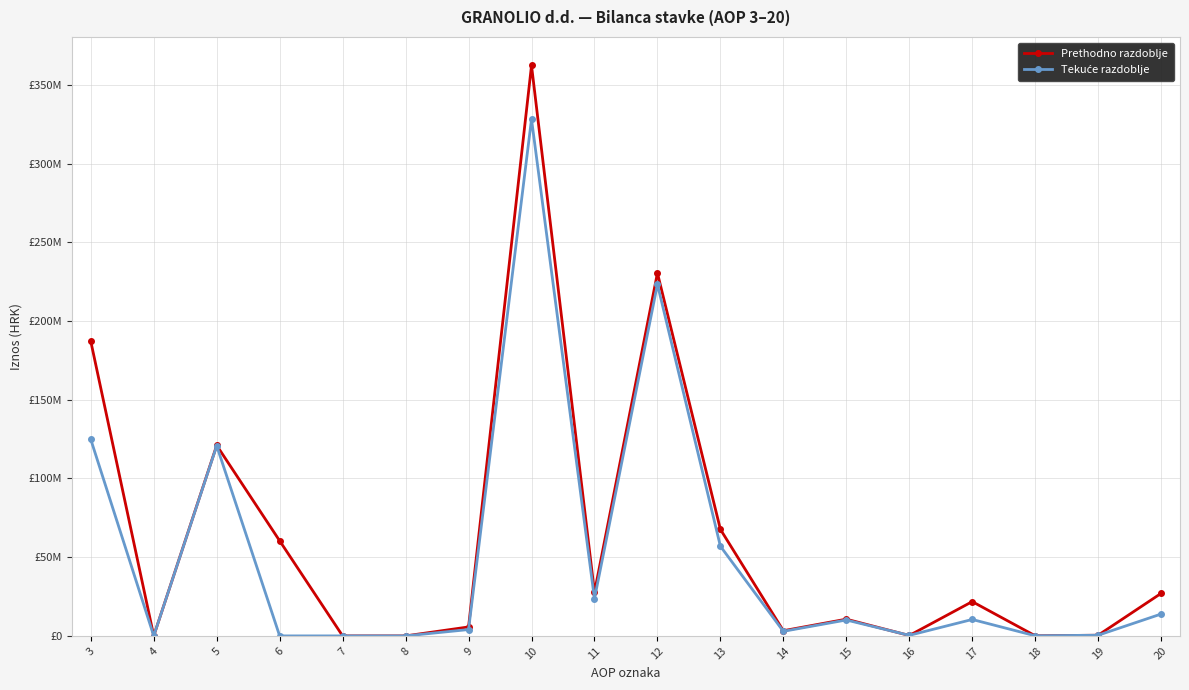

Does the chart display data point markers on the line(s)?

Yes